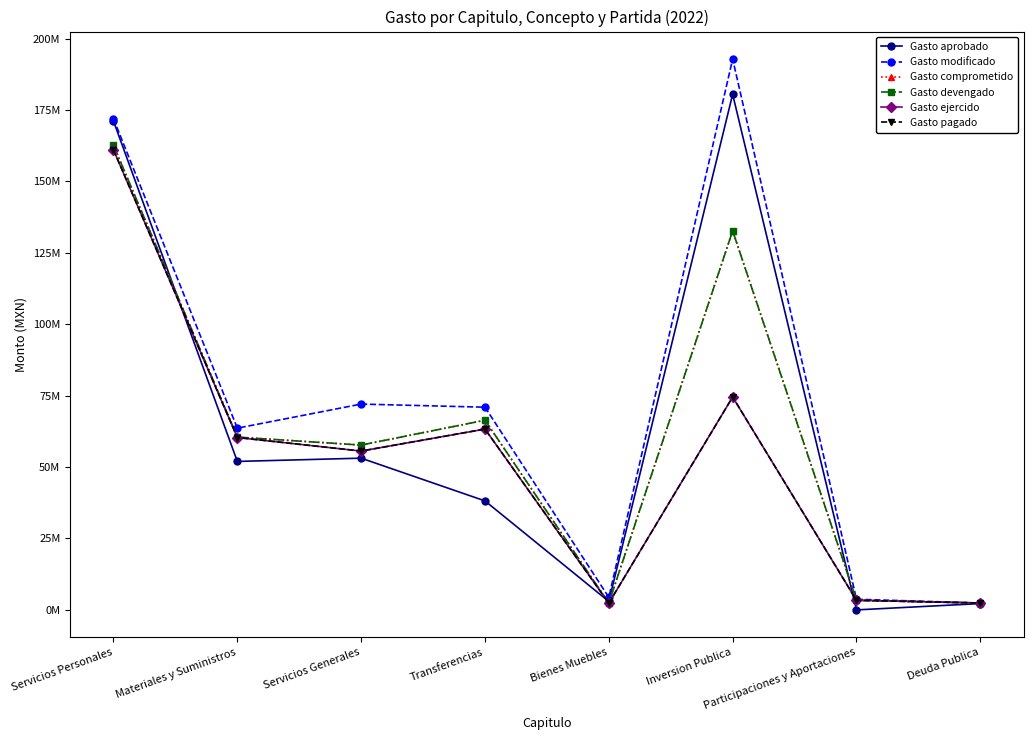

How many lines are shown in the chart?

6